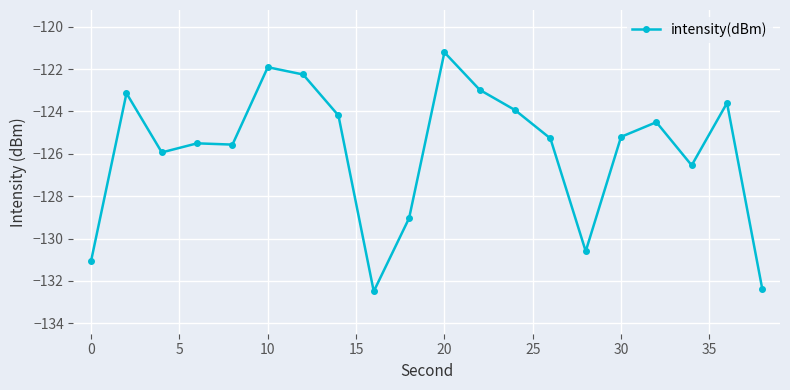

What is the average value?

-125.9